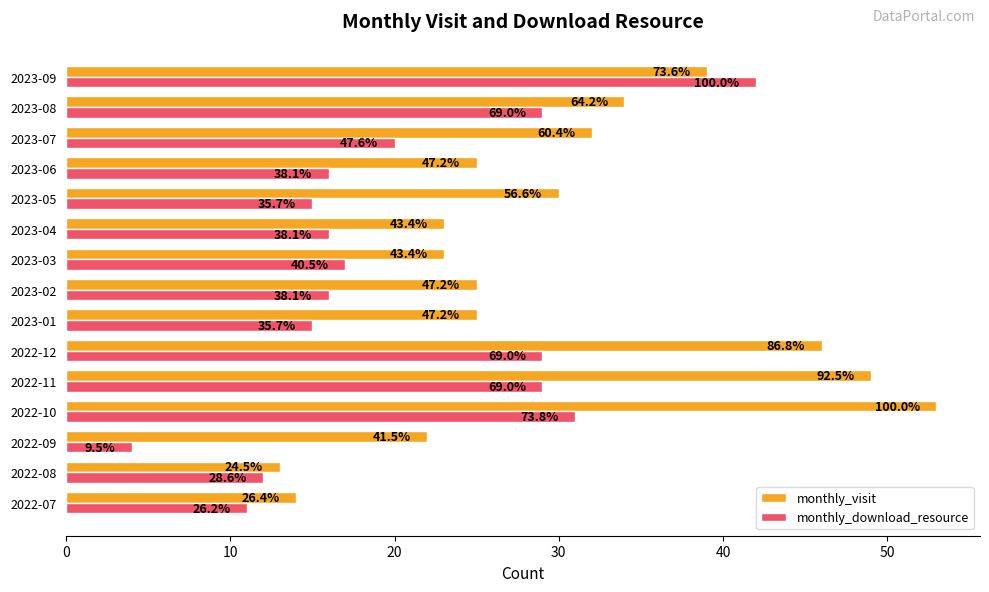

What are all the series names shown in the legend?

monthly_visit, monthly_download_resource